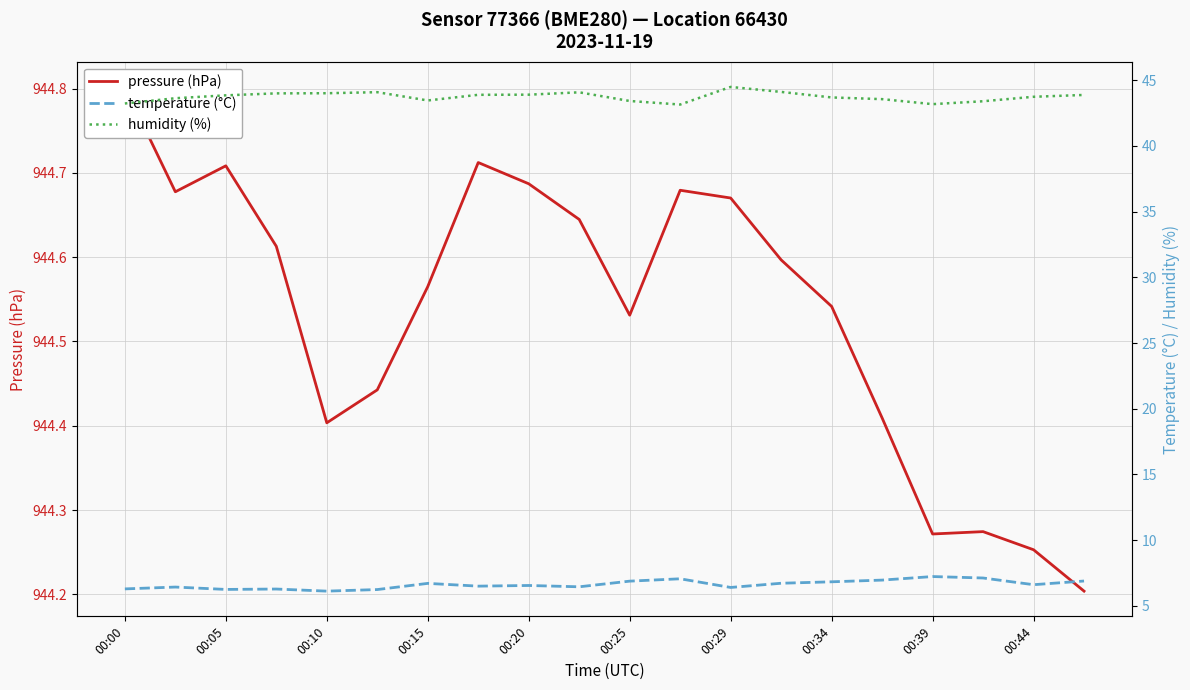

How many categories are shown in the chart?

20